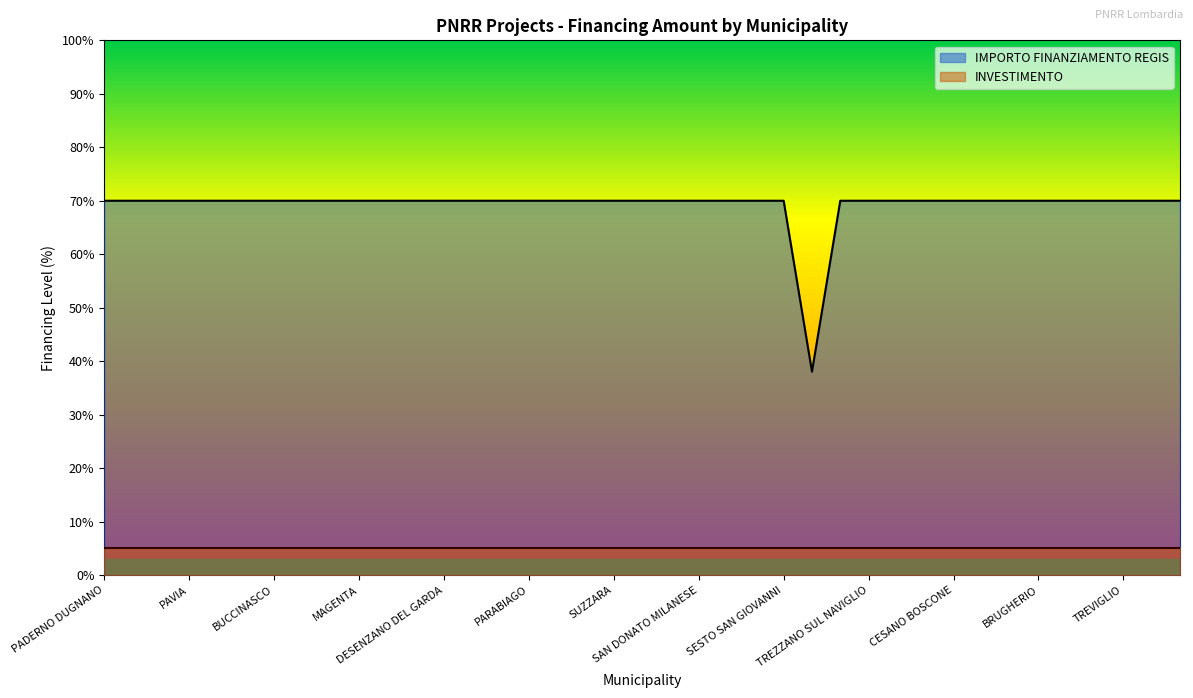

Is it true that the value at MAGENTA is 70.0?

True